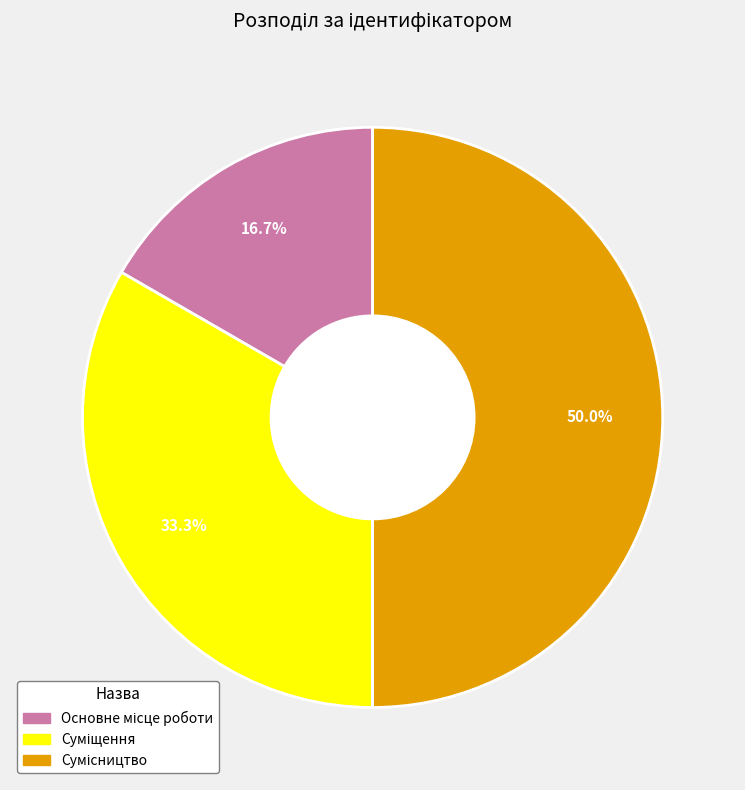

Count the number of slices in the pie.

3